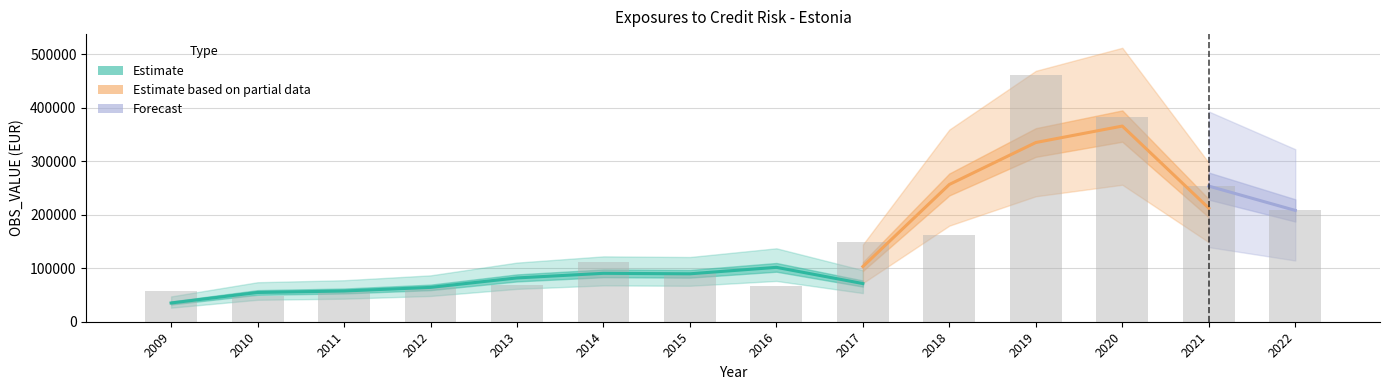

List the labels in order of value, smallest first.

2010, 2009, 2011, 2012, 2016, 2013, 2015, 2014, 2017, 2018, 2022, 2021, 2020, 2019